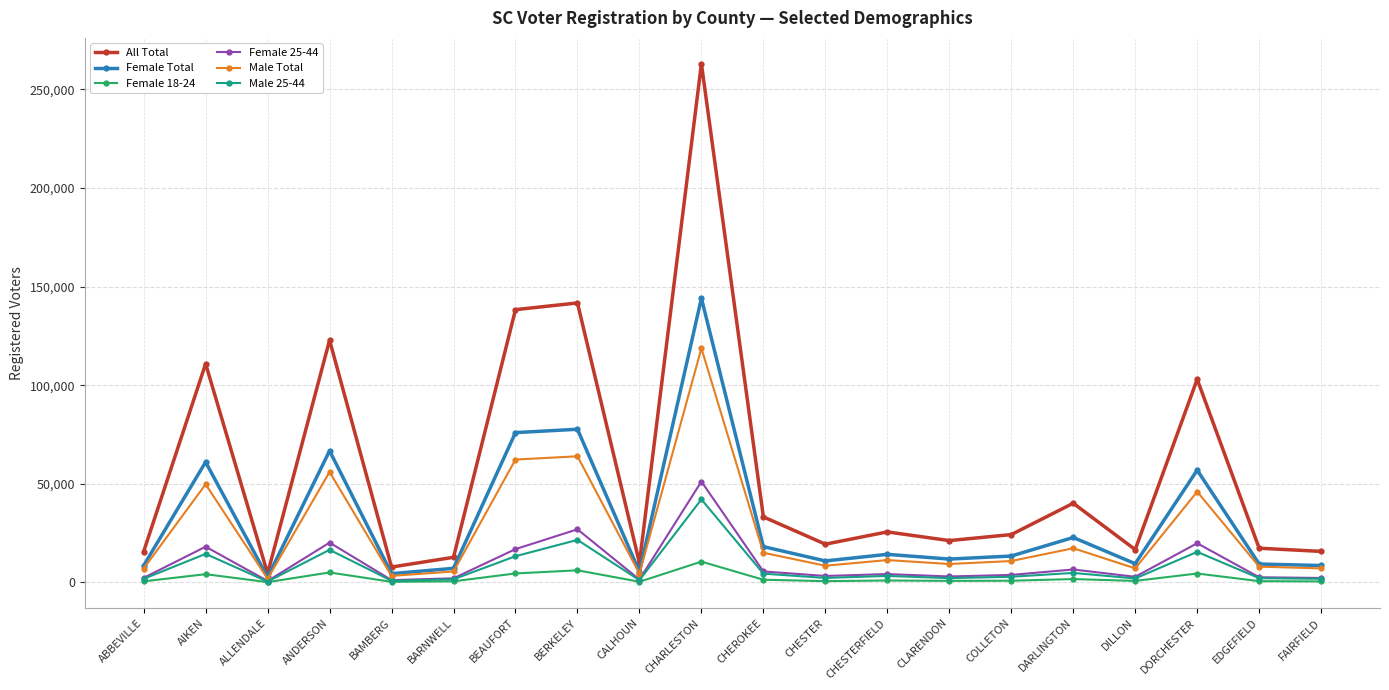

True or false: All Total and Male Total intersect in this chart.

False